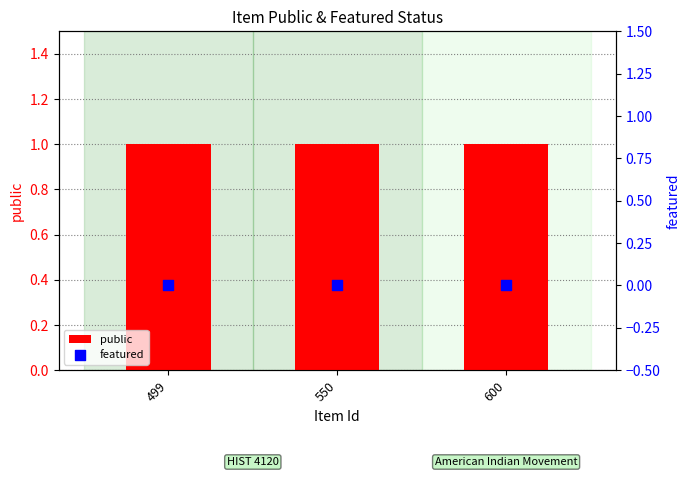

Which series contains the highest Y value?

public